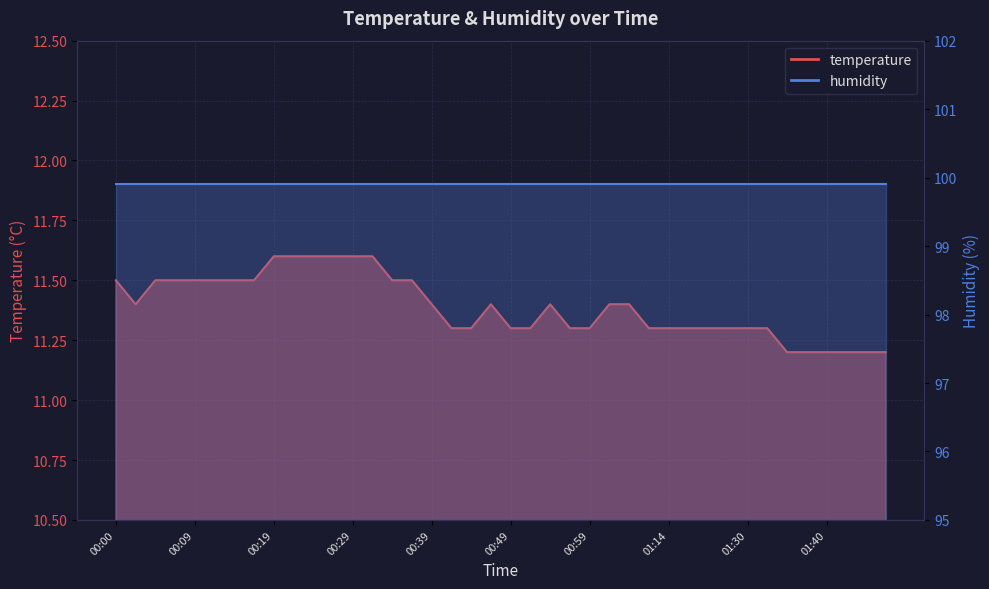

List the labels in order of value, smallest first.

01:35, 01:38, 01:40, 01:43, 01:45, 01:48, 00:41, 00:44, 00:49, 00:51, 00:56, 00:59, 01:11, 01:14, 01:16, 01:22, 01:27, 01:30, 01:33, 00:02, 00:39, 00:46, 00:54, 01:01, 01:03, 00:00, 00:05, 00:07, 00:09, 00:12, 00:14, 00:17, 00:34, 00:36, 00:19, 00:22, 00:24, 00:26, 00:29, 00:31